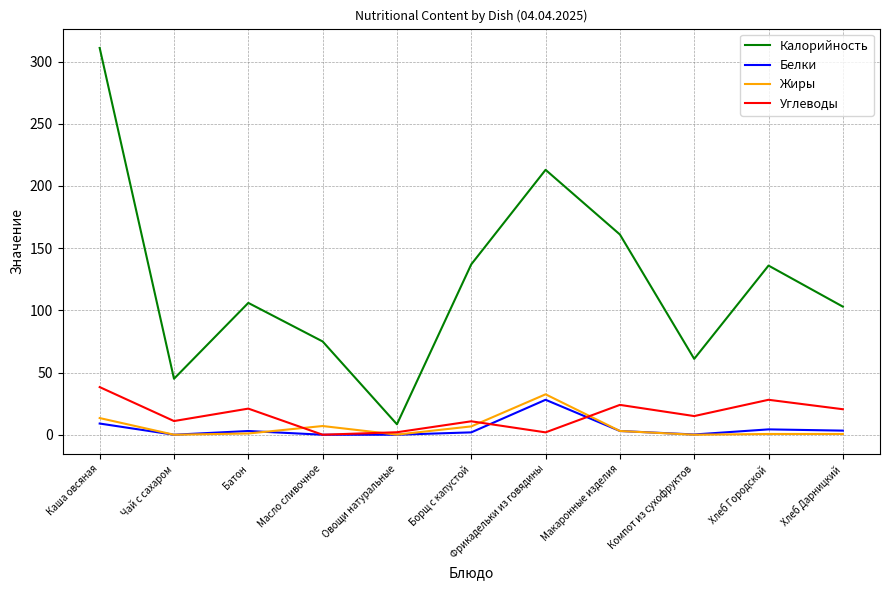

Which series has the widest spread of values?

Калорийность